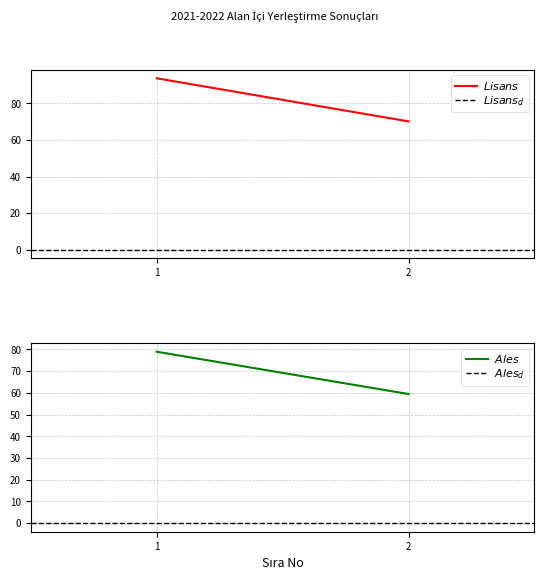

Which has a higher value, 2 or 1?

1